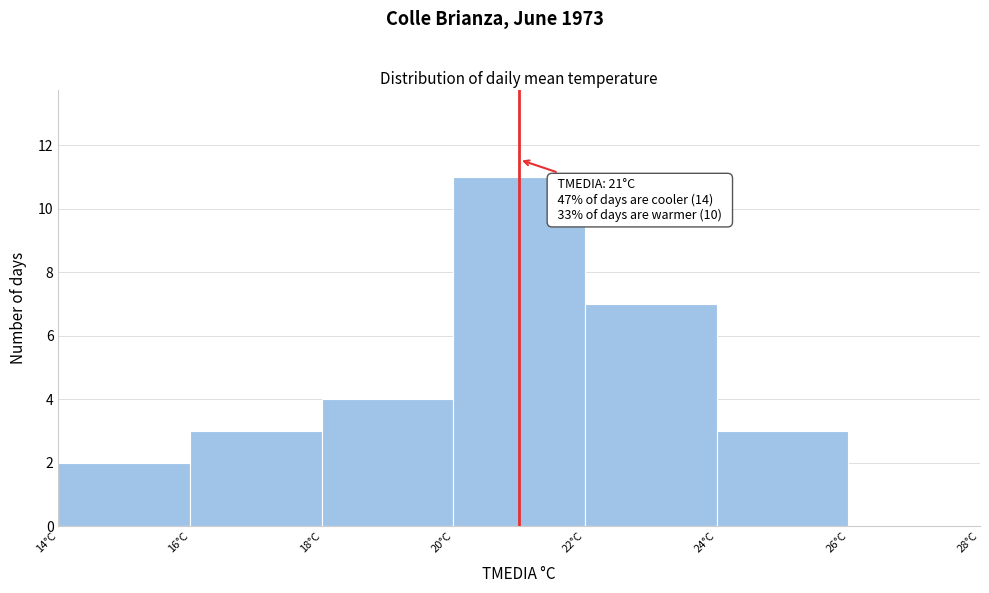

Which range on the x-axis has the tallest bar?

20 to 22